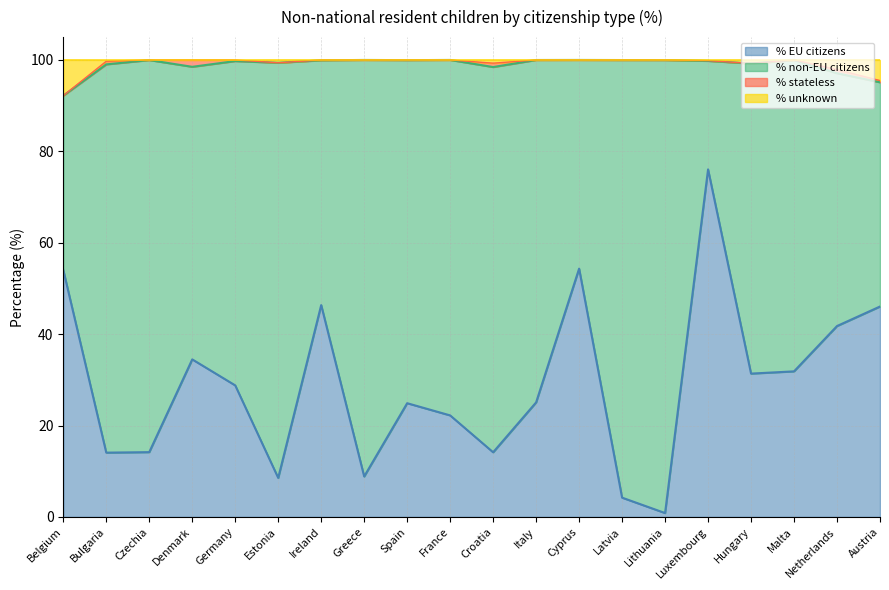

True or false: % unknown has more than 2 interior local peaks.

True